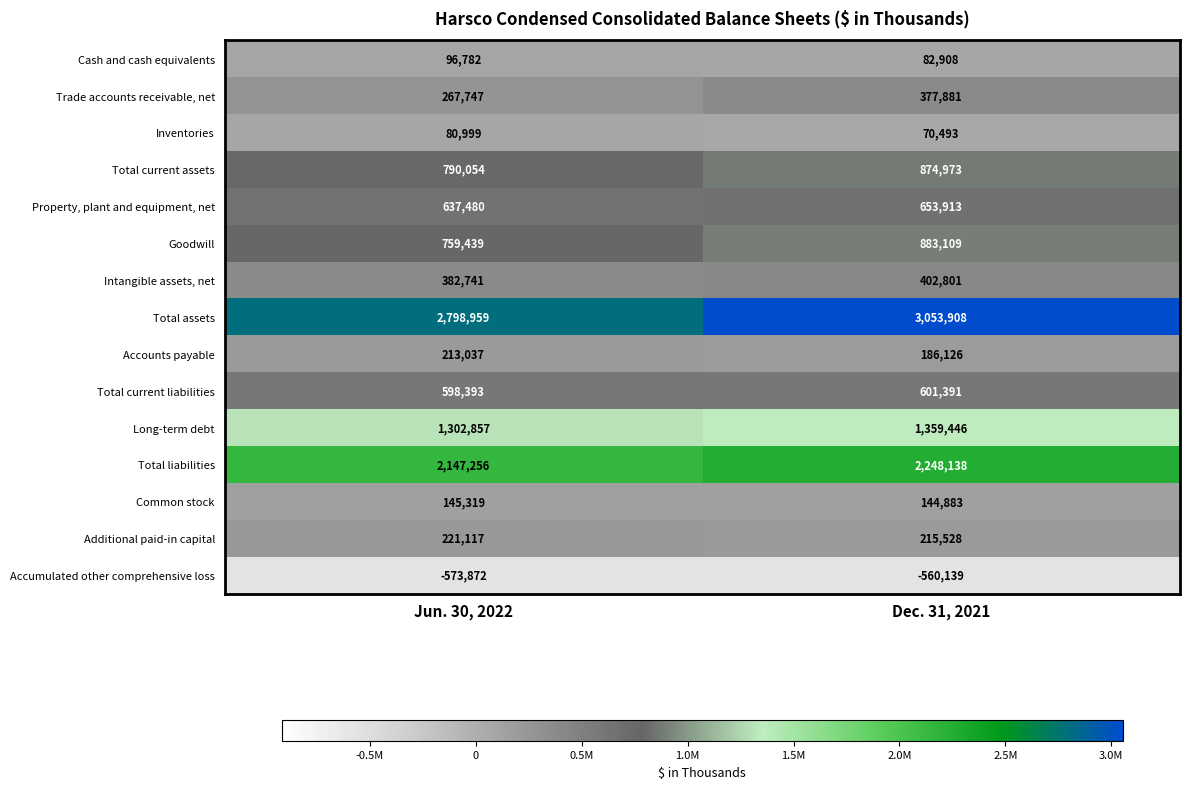

Count the number of data series in this chart.

15